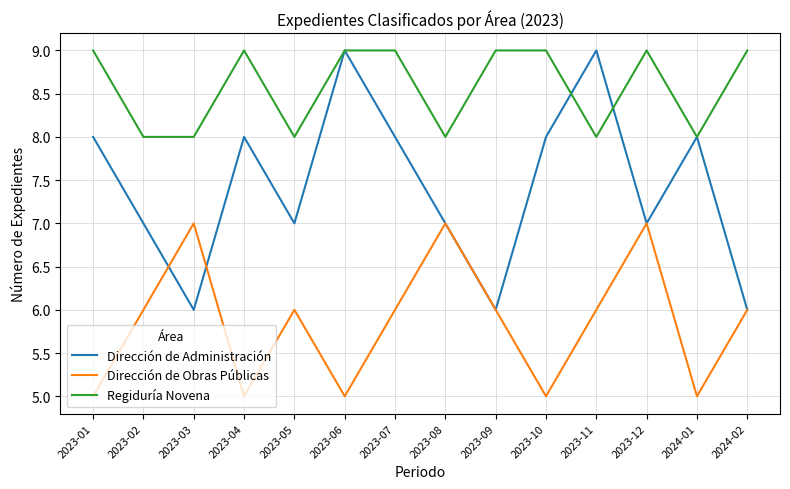

The Dirección de Administración series shows 3 at 2023-03. True or false?

False